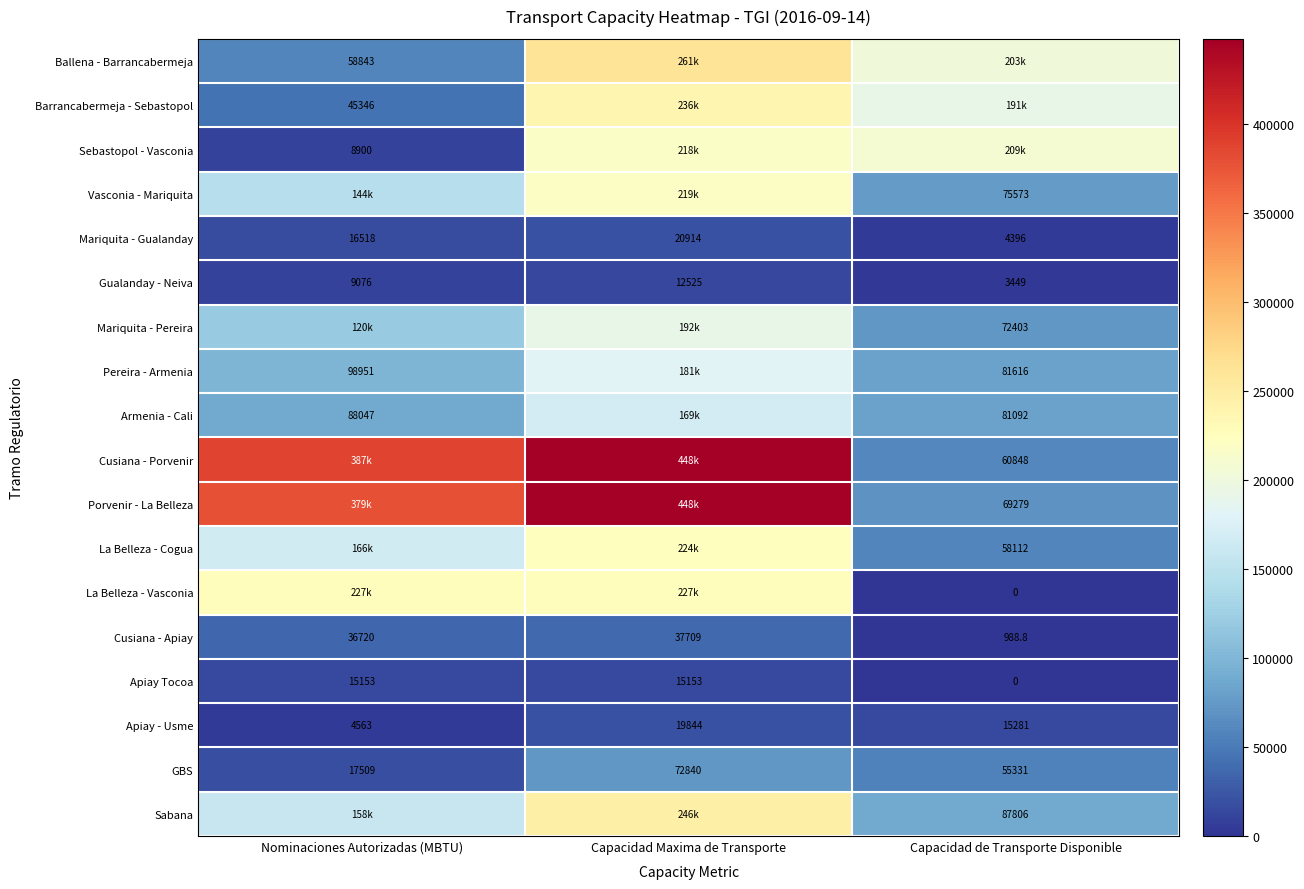

What value does the Apiay - Usme series have at Capacidad de Transporte Disponible?

15280.9